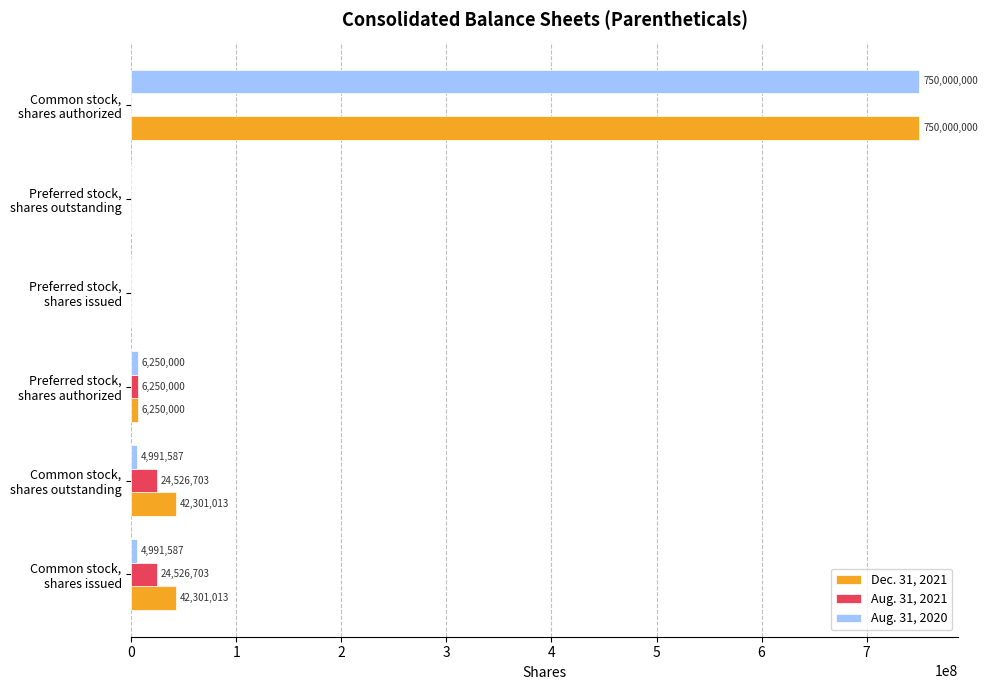

Which series has the largest total across all categories?

Dec. 31, 2021